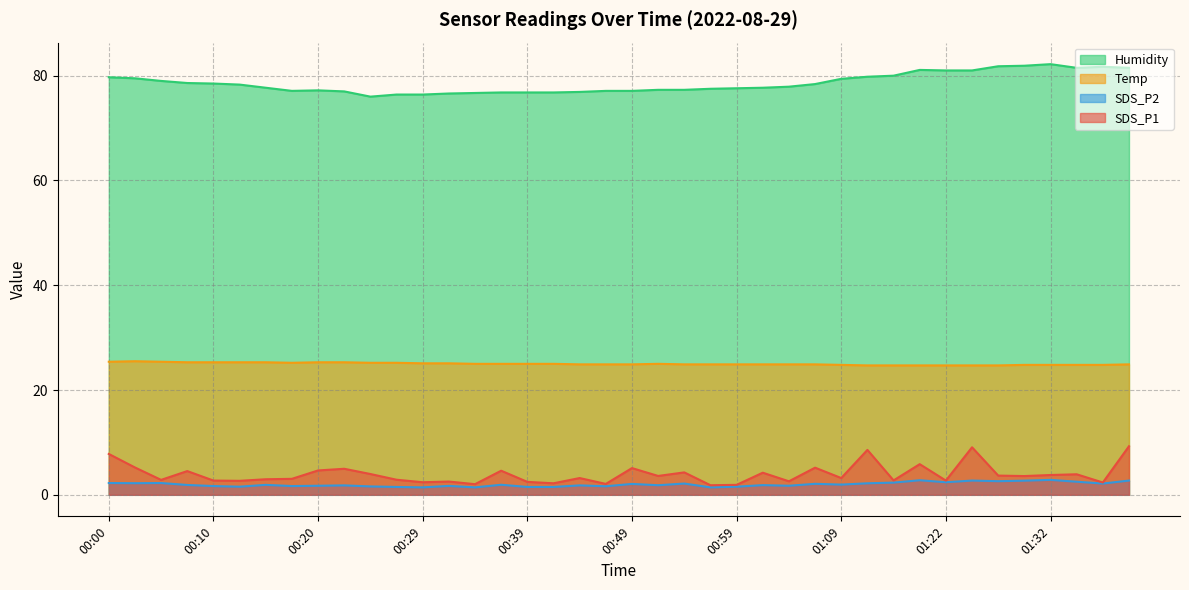

In Temp, how many points are lower than both neighbors (excluding endpoints)?

1